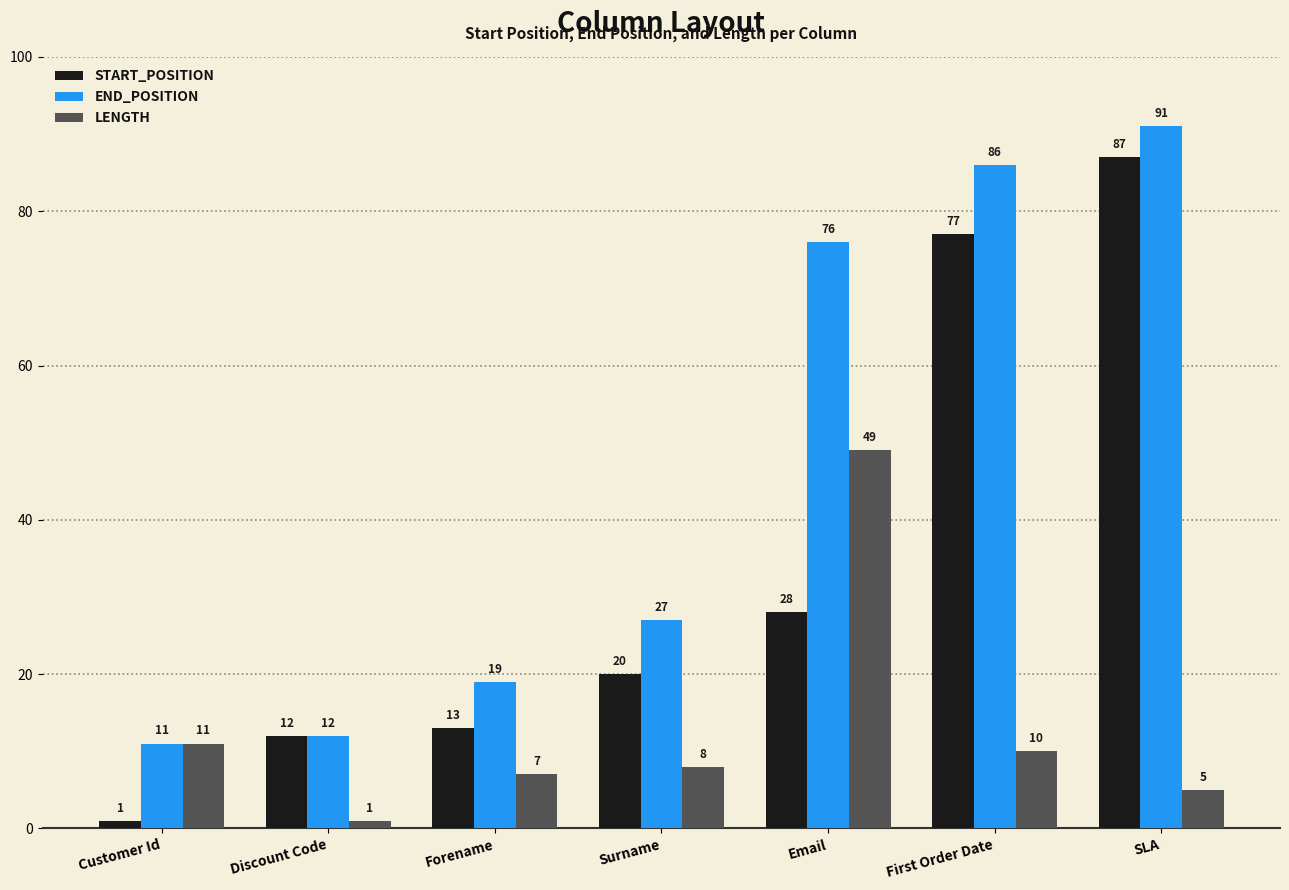

At which label is END_POSITION closest to 51?

Surname